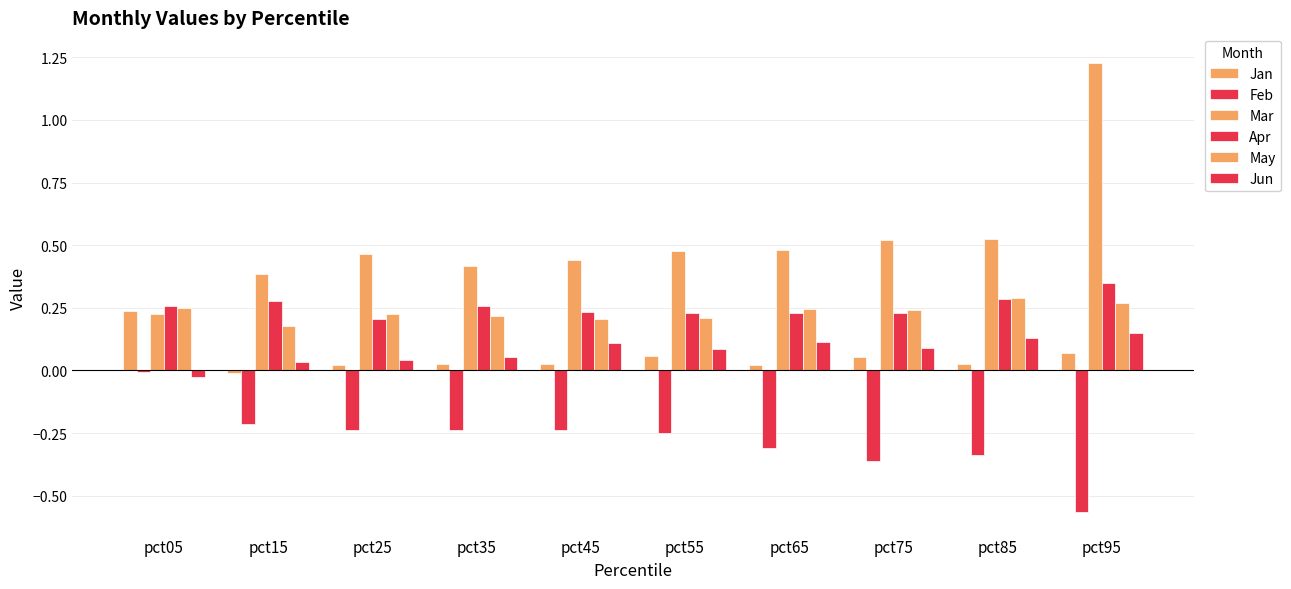

What is the value of the Feb bar at the 7th from the left?

-0.3